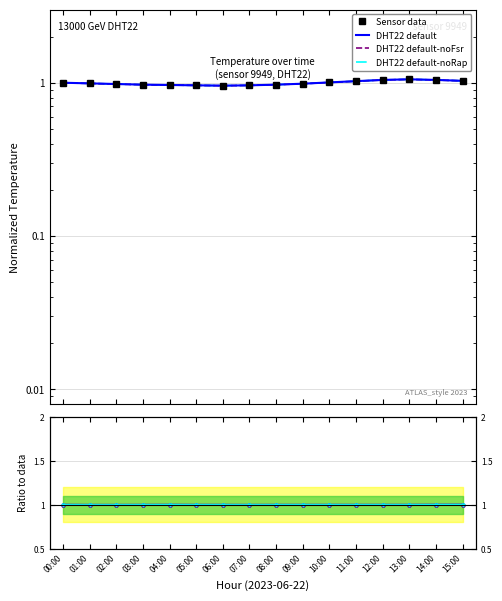

True or false: DHT22 default-noRap and DHT22 default intersect in this chart.

False